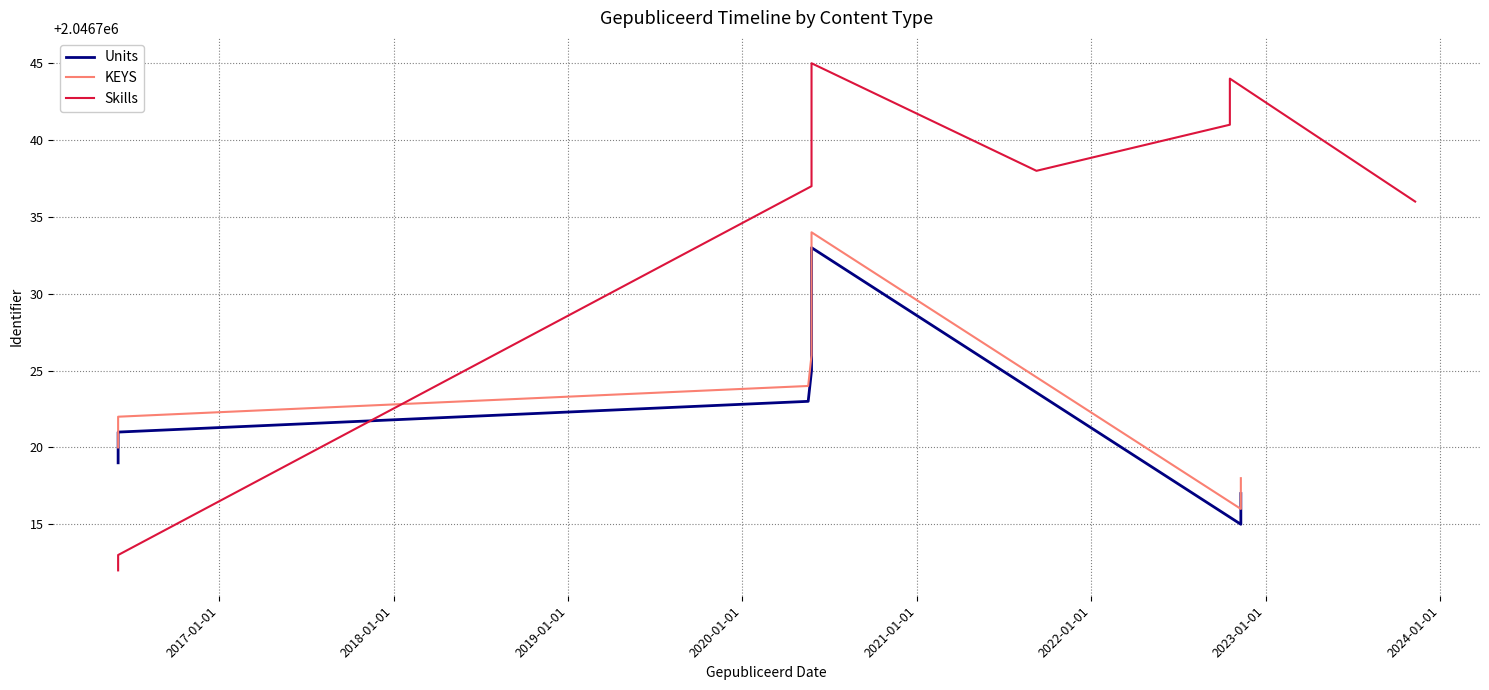

The value of Skills at 2017-01-01 is 2910426. True or false?

False